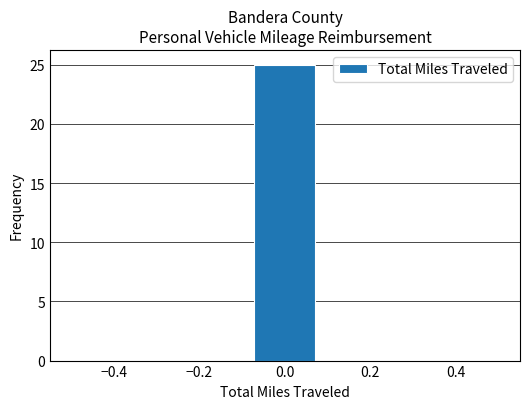

What is the height of the bar covering -0.08 to 0.08 on the x-axis? Neither the bar edges nor the heights are printed on the chart, so give them approximately, as read against the axes.

25